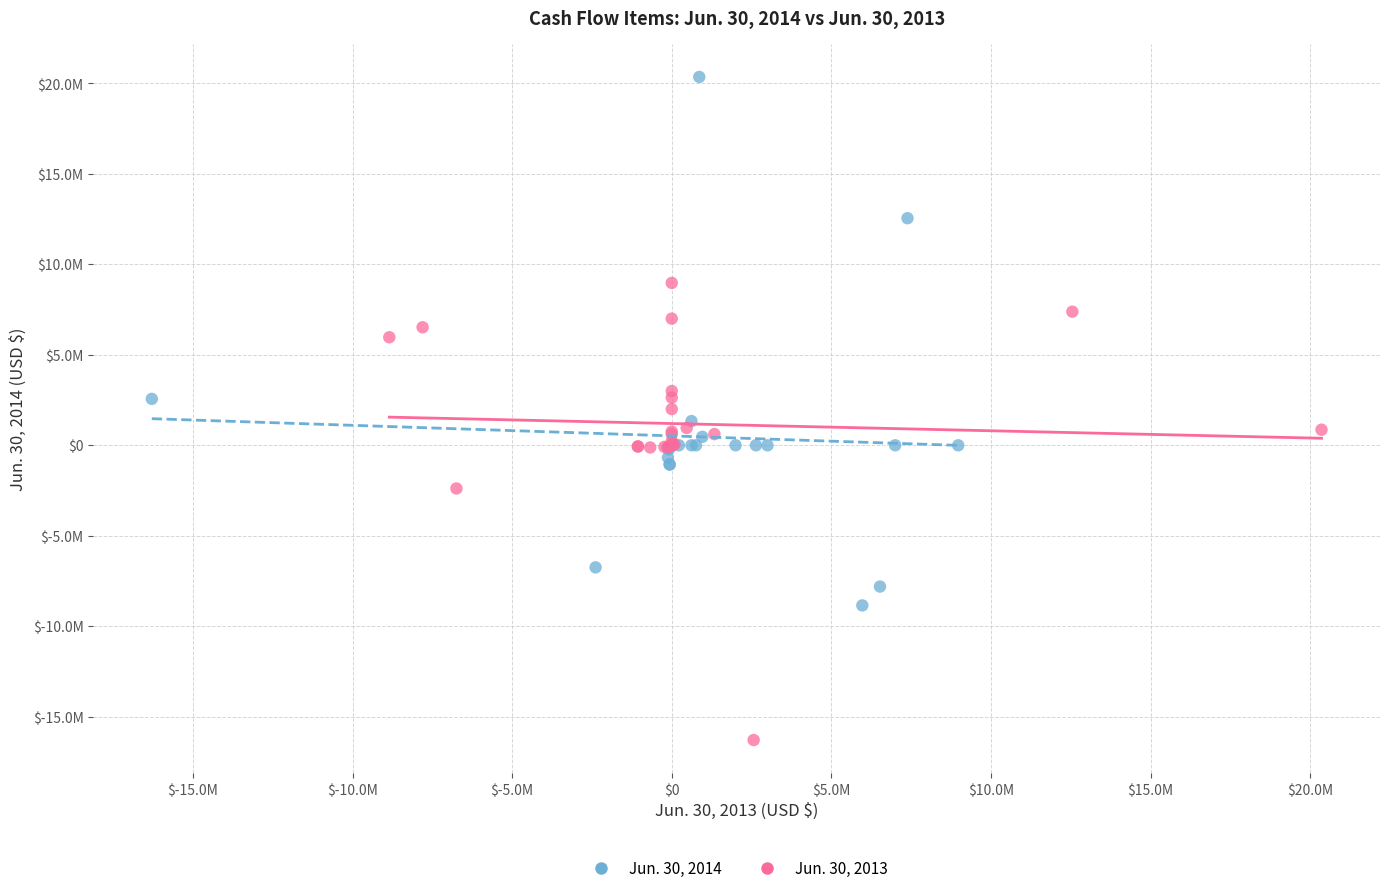

Which series reaches the minimum Y coordinate?

Jun. 30, 2013